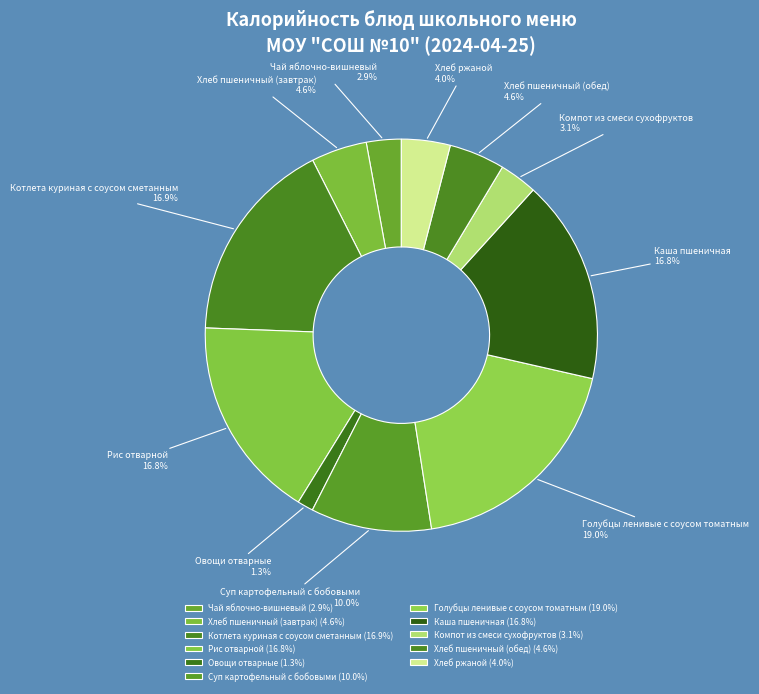

How many segments does this pie chart have?

11